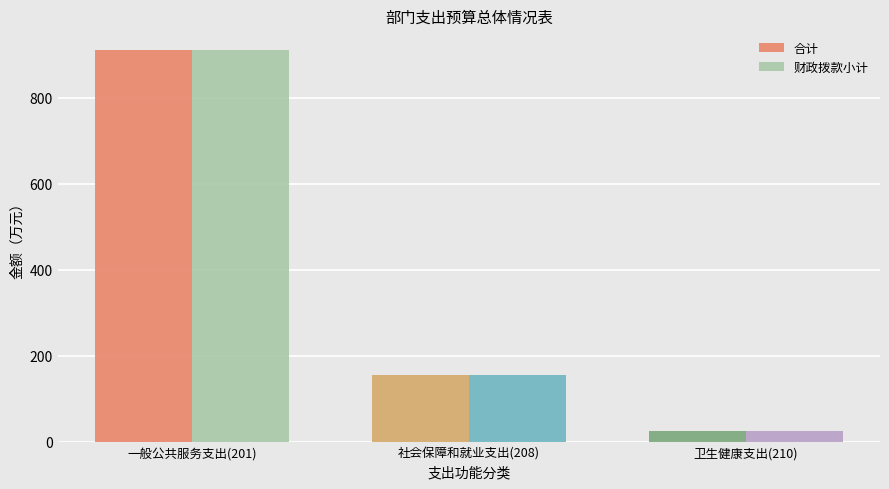

Rank the categories by 财政拨款小计 value from highest to lowest.

一般公共服务支出(201), 社会保障和就业支出(208), 卫生健康支出(210)